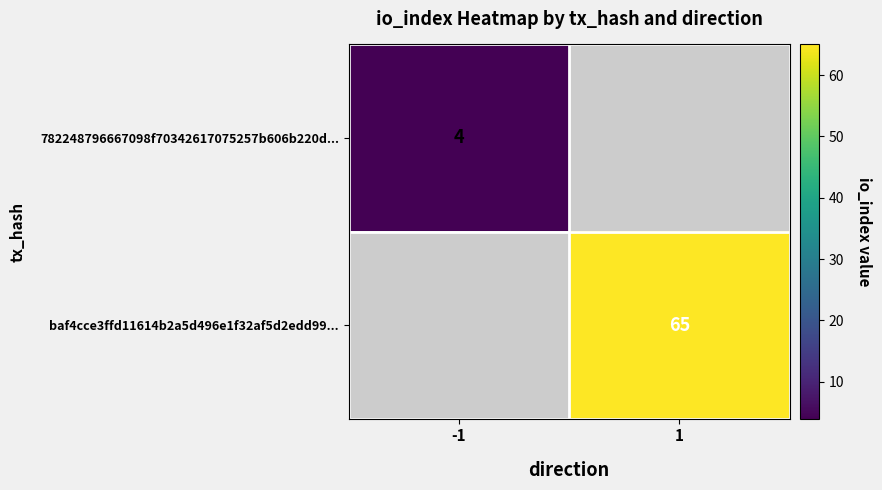

Is it true that 782248796667098f70342617075257b606b220d... equals 7 at -1?

False